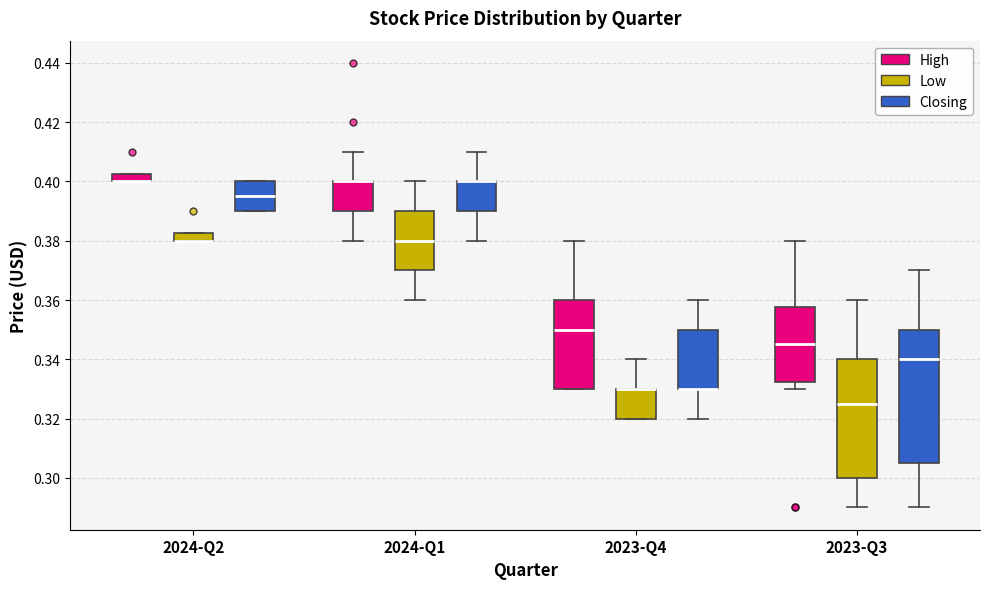

Which box is the tallest, from its lower edge to its upper edge?

2023-Q3 (Closing)